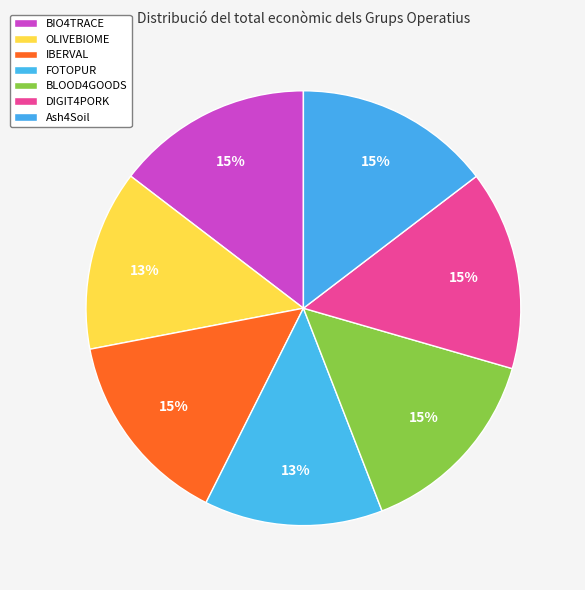

Does Ash4Soil represent more than half of the total?

No